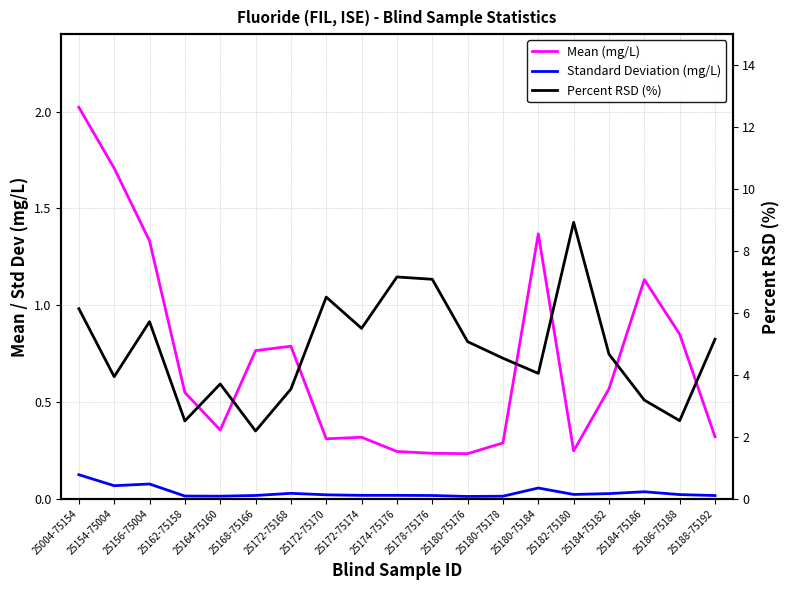

Which series changed the most between 25180-75178 and 25188-75192?

Percent RSD (%)